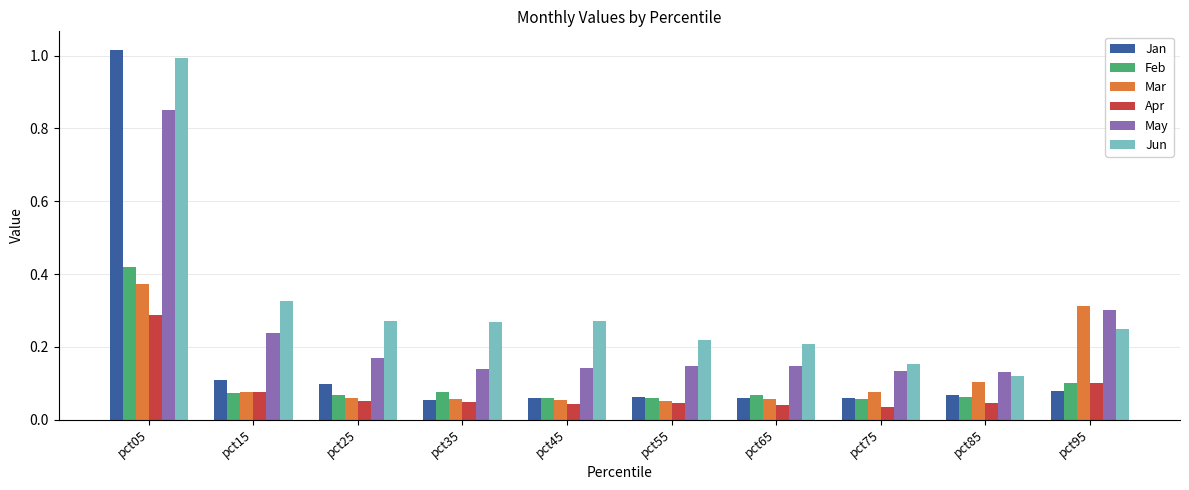

What is the sum of all May values?

2.4